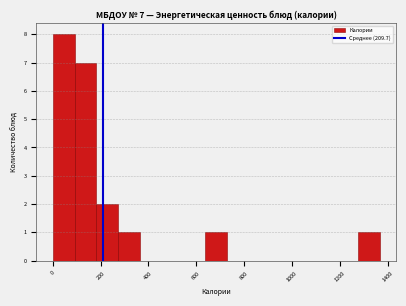

Over which range of the x-axis is the bar tallest?

0 to 100